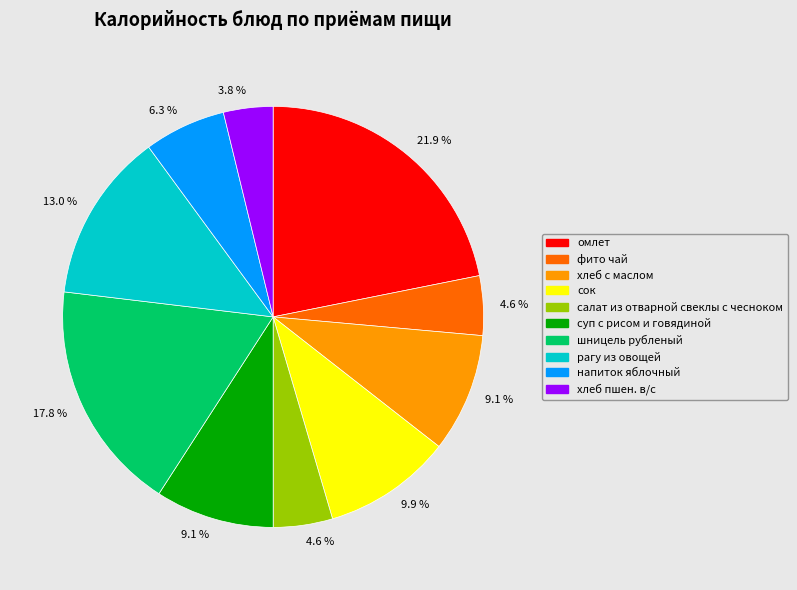

Is there any slice that represents more than half of the pie?

No